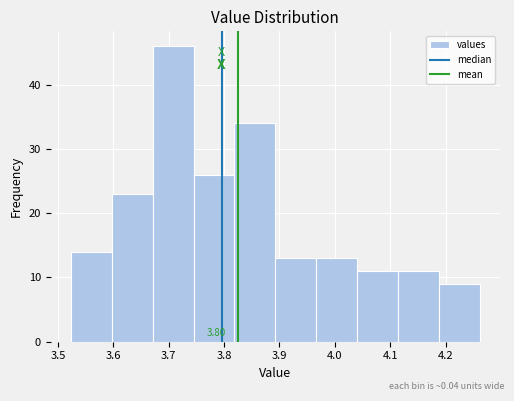

Which range on the x-axis has the tallest bar?

3.67 to 3.75